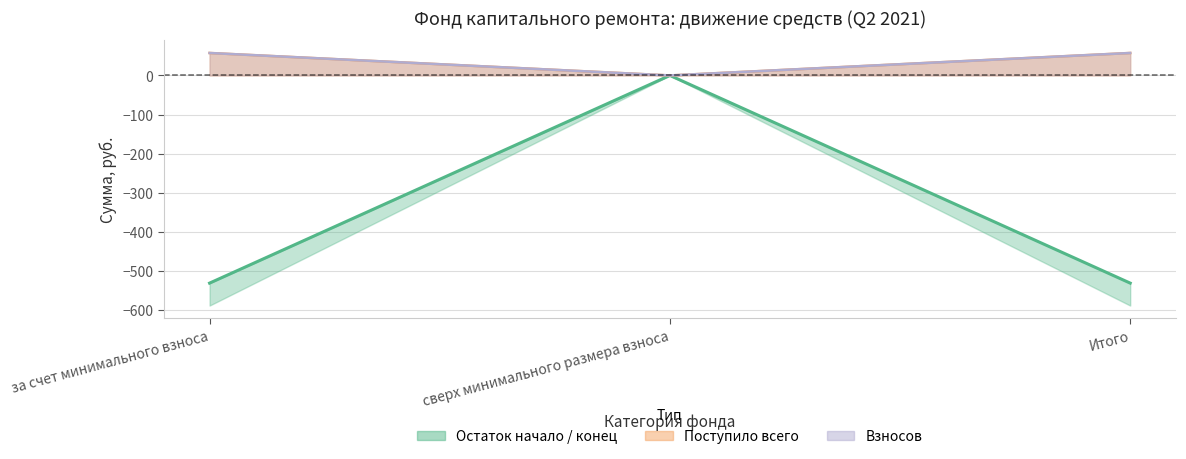

Is it true that Поступило всего (линия) equals 57.5 at Итого?

True